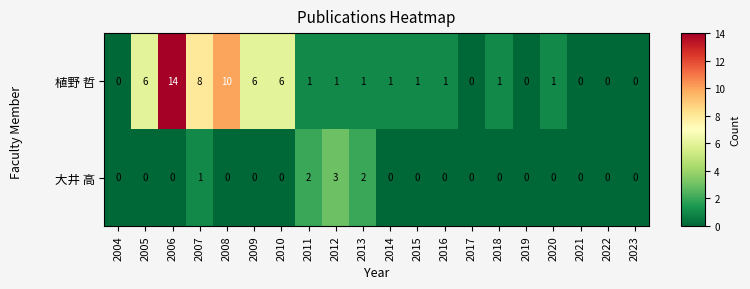

List the series in order of their overall mean, lowest first.

大井 高, 植野 哲